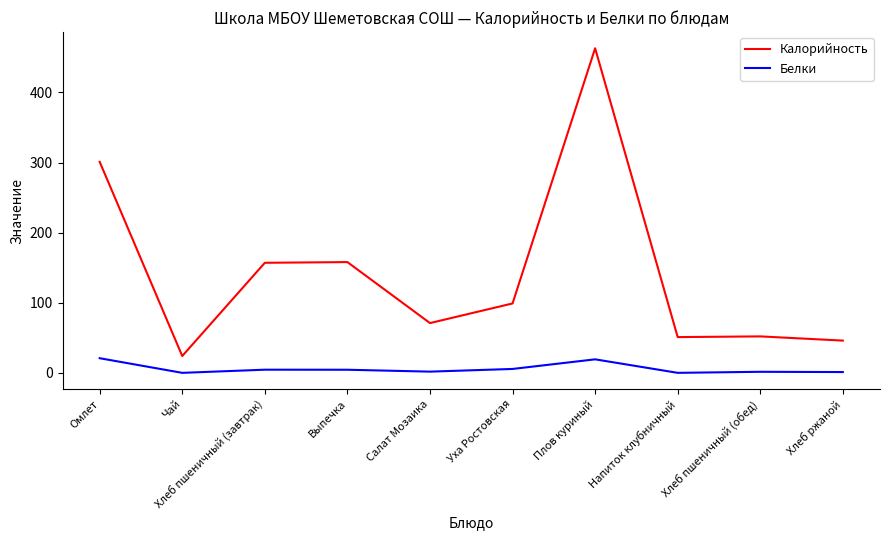

Where is the first local minimum for Белки?

Чай